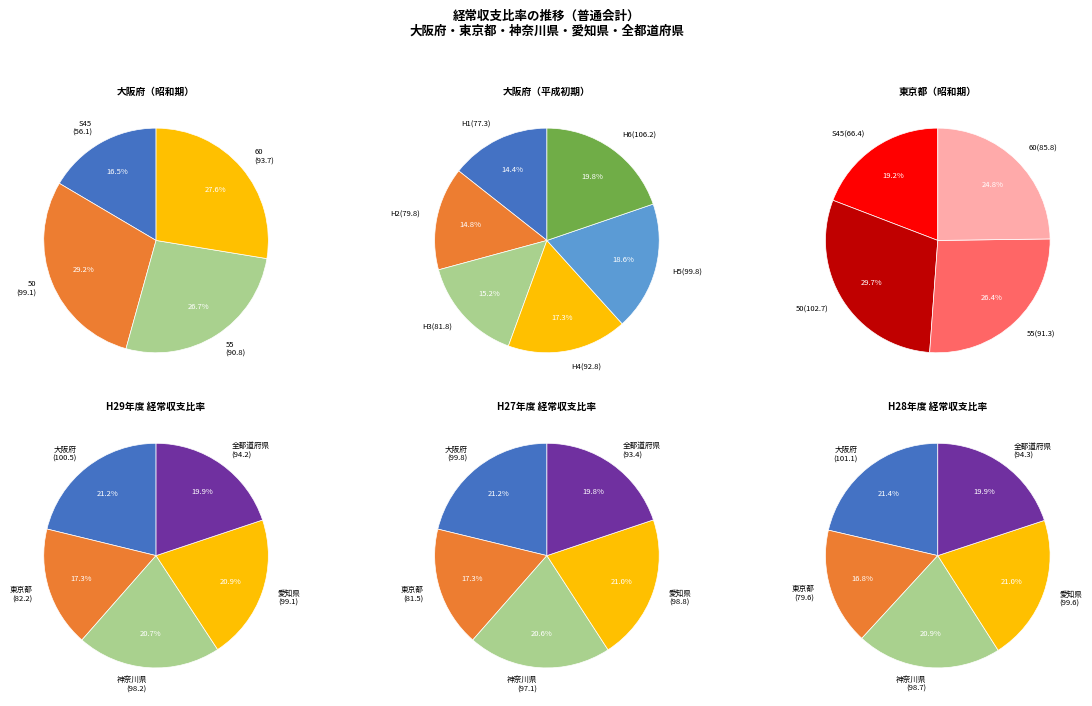

Is H4 the majority of the pie?

No